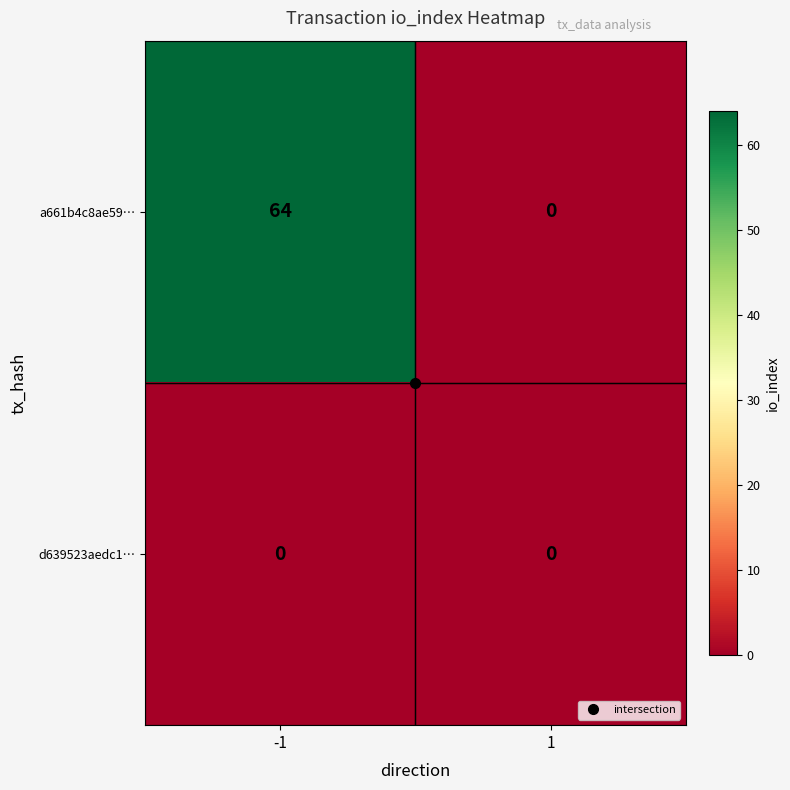

Which series changed the most between -1 and 1?

a661b4c8ae59…